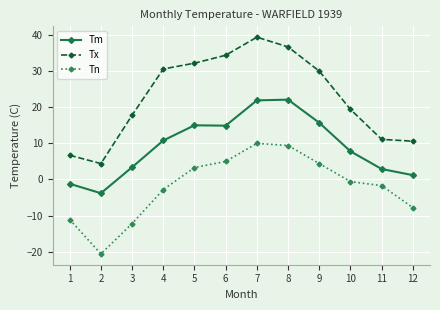

What is the value of the Tn point at the 9th from the left?

4.4